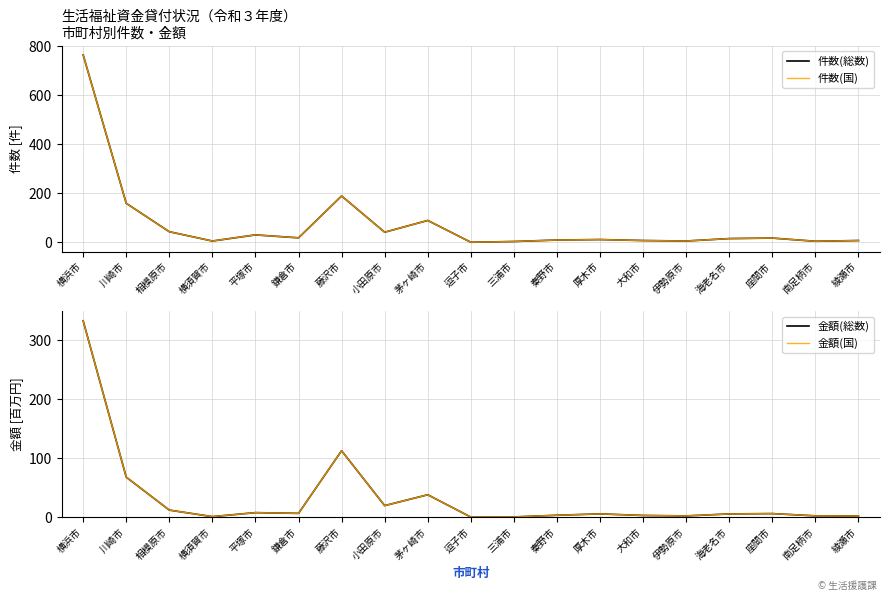

Reading right to left, transcribe all the data shown in this chart.

件数(総数): 7.0	4.0	17.0	15.0	5.0	7.0	11.0	9.0	3.0	0.0	89.0	41.0	189.0	18.0	30.0	5.0	43.0	159.0	765.0
件数(国): 7.0	4.0	17.0	15.0	5.0	7.0	11.0	9.0	3.0	0.0	89.0	41.0	189.0	18.0	30.0	5.0	43.0	159.0	765.0
金額(総数): 1.8	2.1	5.9	5.3	2.0	2.7	5.4	3.1	0.3	0.0	37.9	19.4	112.7	6.3	7.5	0.7	11.8	67.8	333.3
金額(国): 1.8	2.1	5.9	5.3	2.0	2.7	5.4	3.1	0.3	0.0	37.9	19.4	112.7	6.3	7.5	0.7	11.8	67.8	333.3